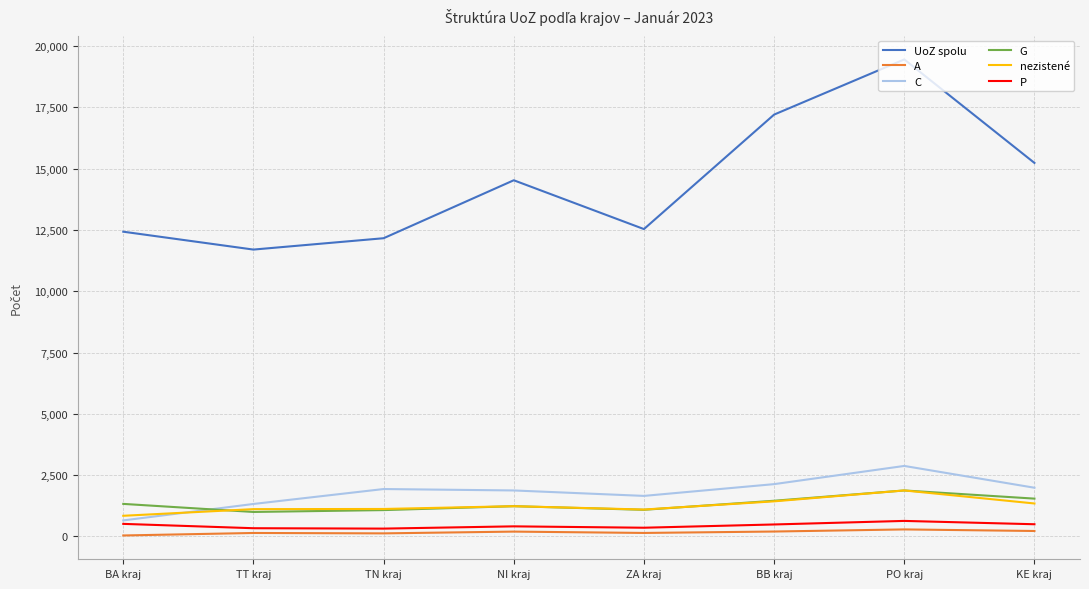

Where is UoZ spolu nearest to the value 15577?

KE kraj